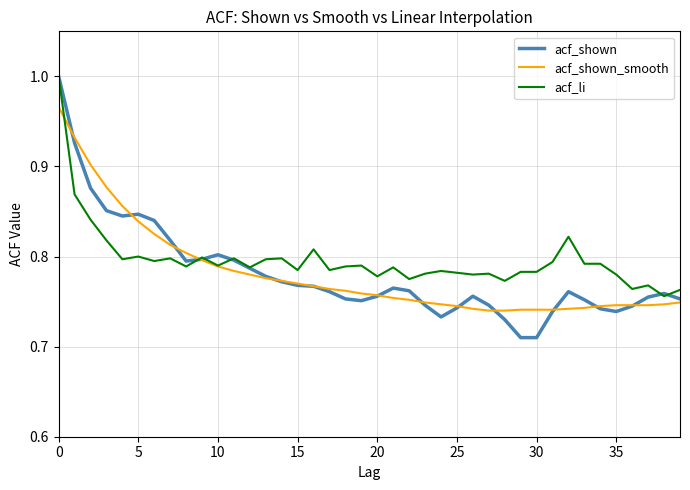

Which series has the widest spread of values?

acf_shown